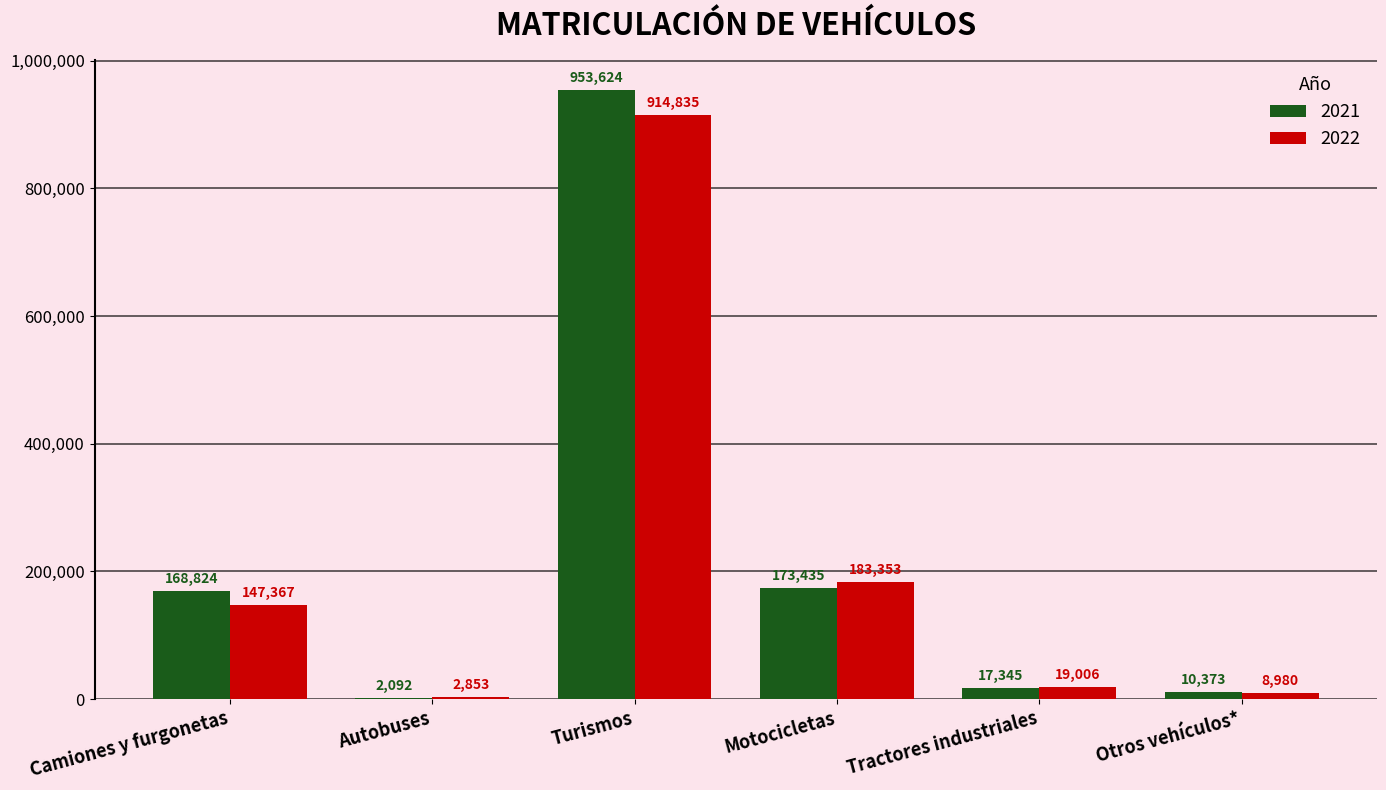

The value of 2022 at Motocicletas is 310440. True or false?

False